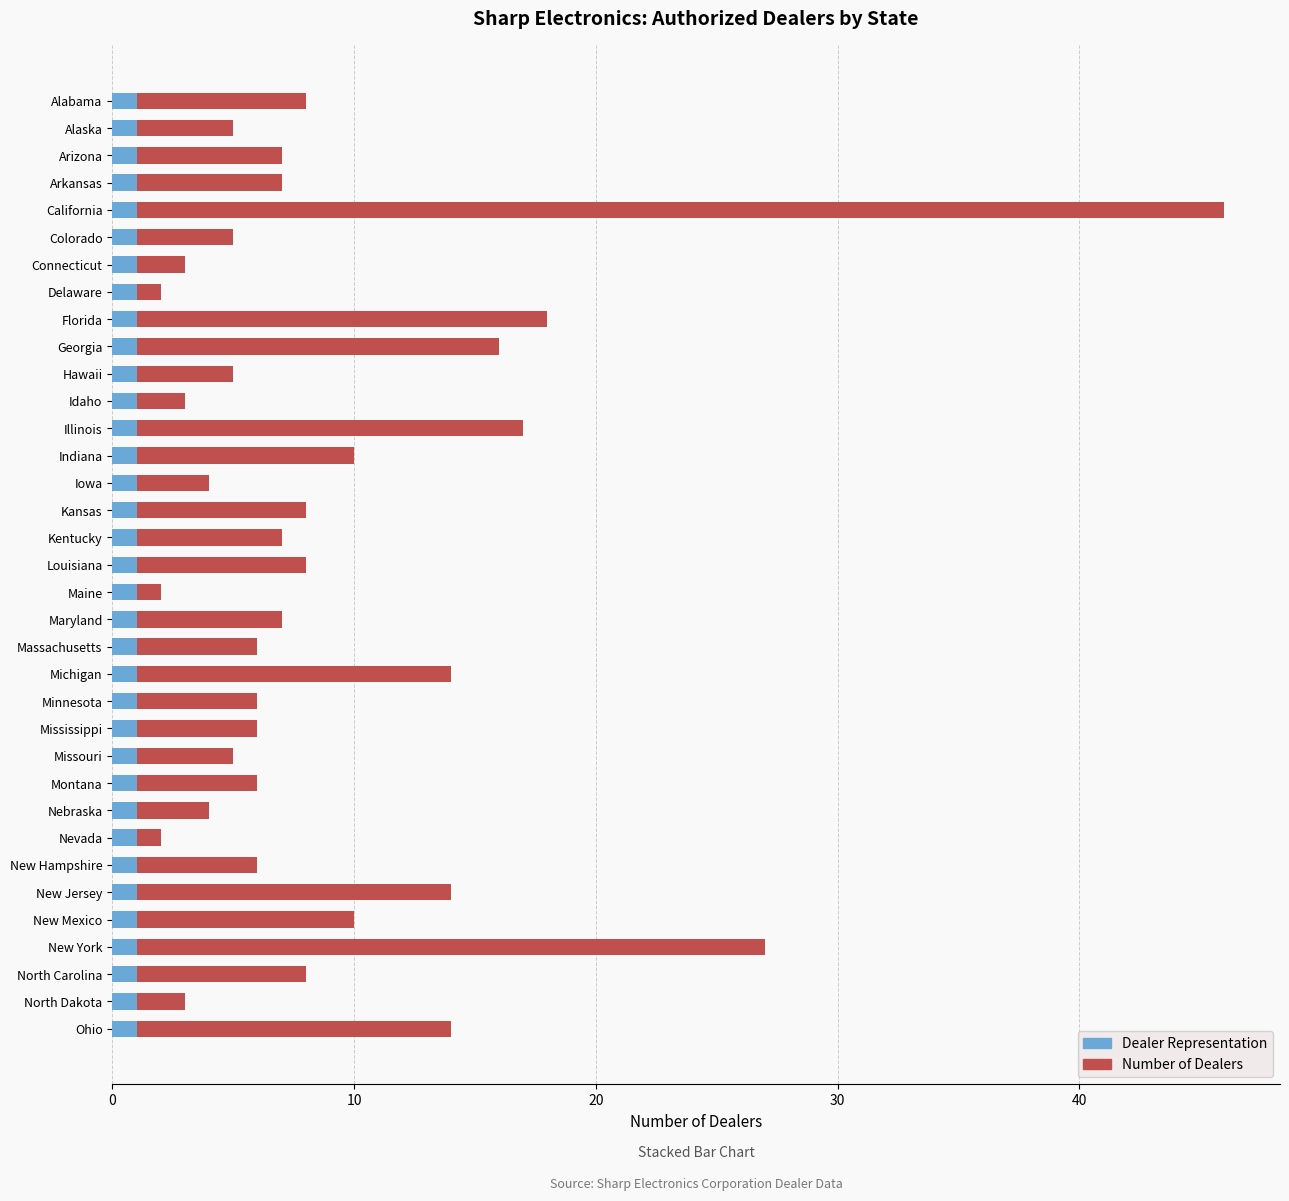

What is the total value across all series at New Mexico?

10